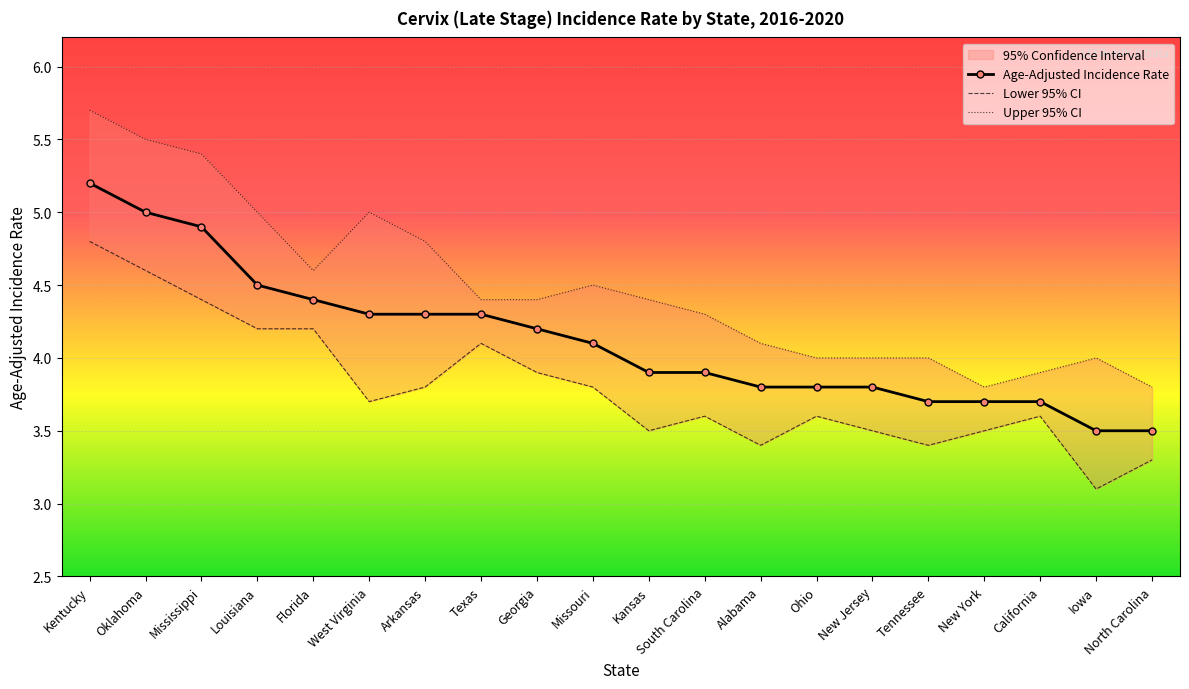

What is the label of the 15th point from the left?

New Jersey